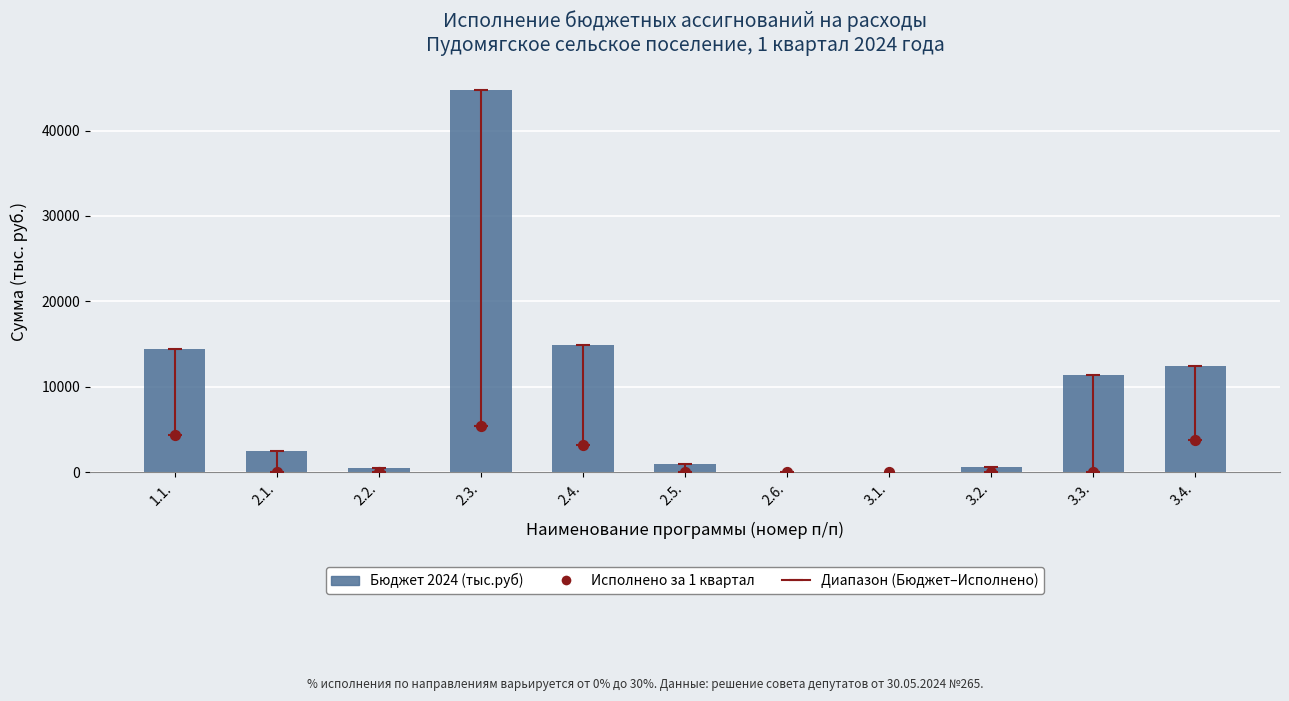

Which series reaches the maximum Y coordinate?

Бюджет 2024 (тыс.руб)